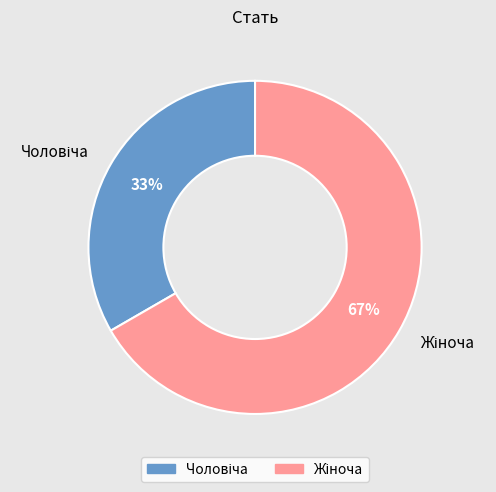

Is there a majority slice in this chart?

Yes